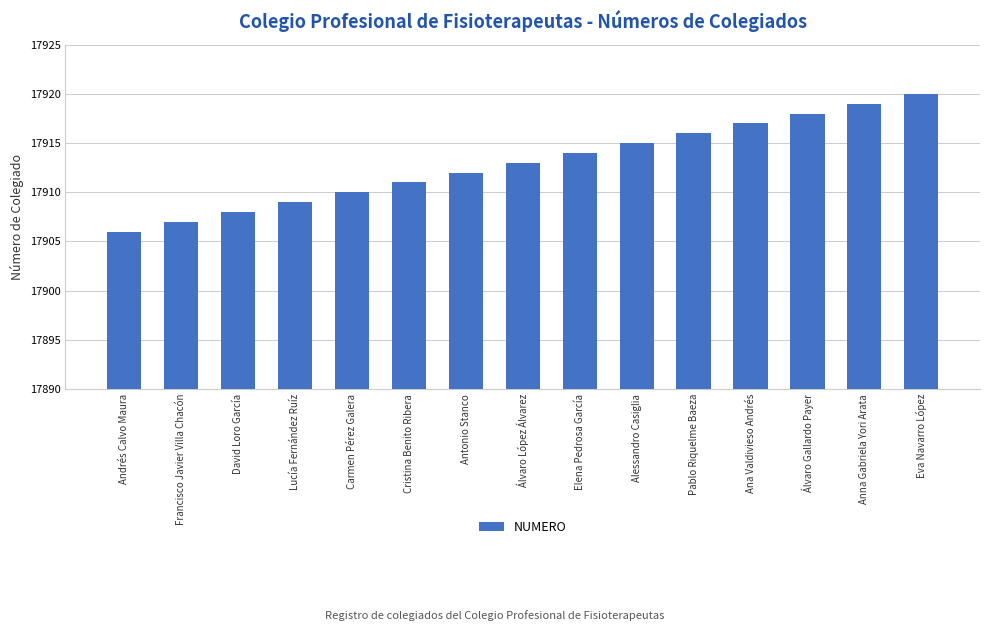

Between Anna Gabriela Yori Arata and Andrés Calvo Maura, which is larger?

Anna Gabriela Yori Arata